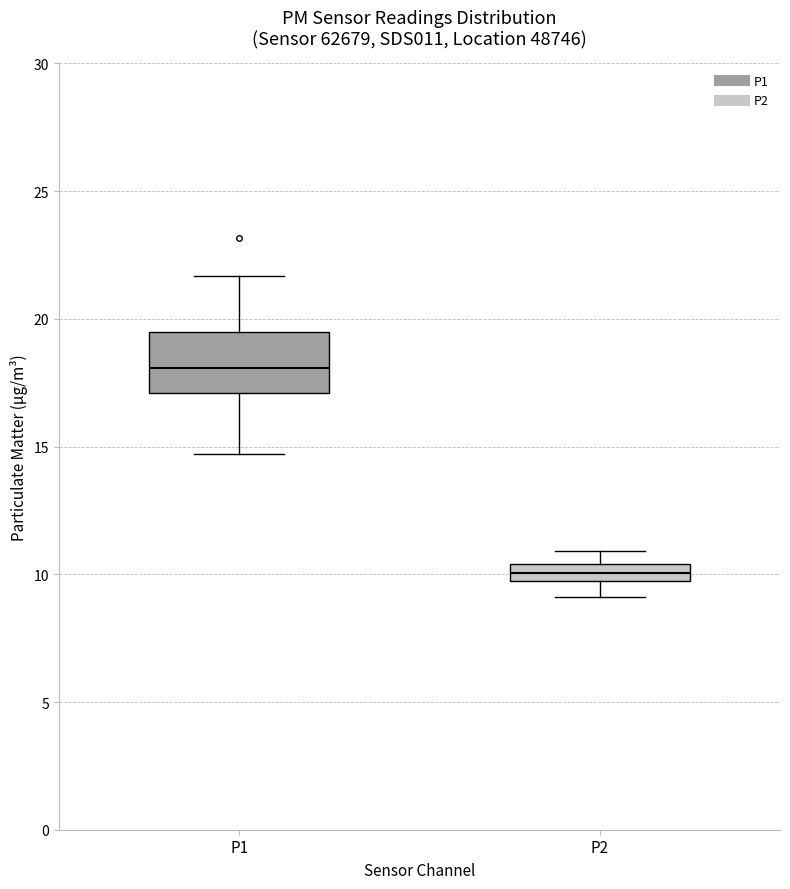

Comparing the boxes themselves (not the whiskers), which one is the tallest?

P1